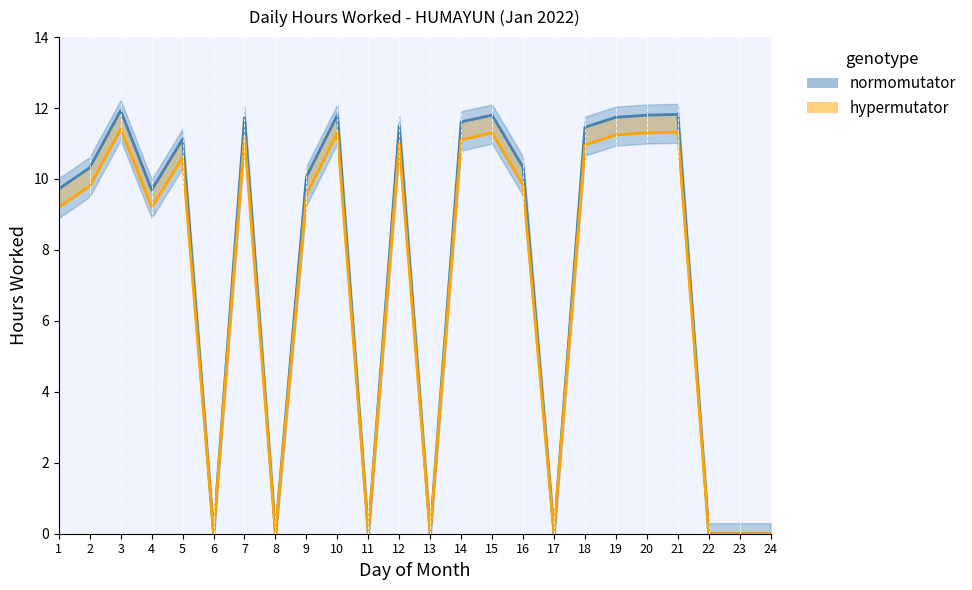

The hypermutator series shows 11.0 at 12. True or false?

True